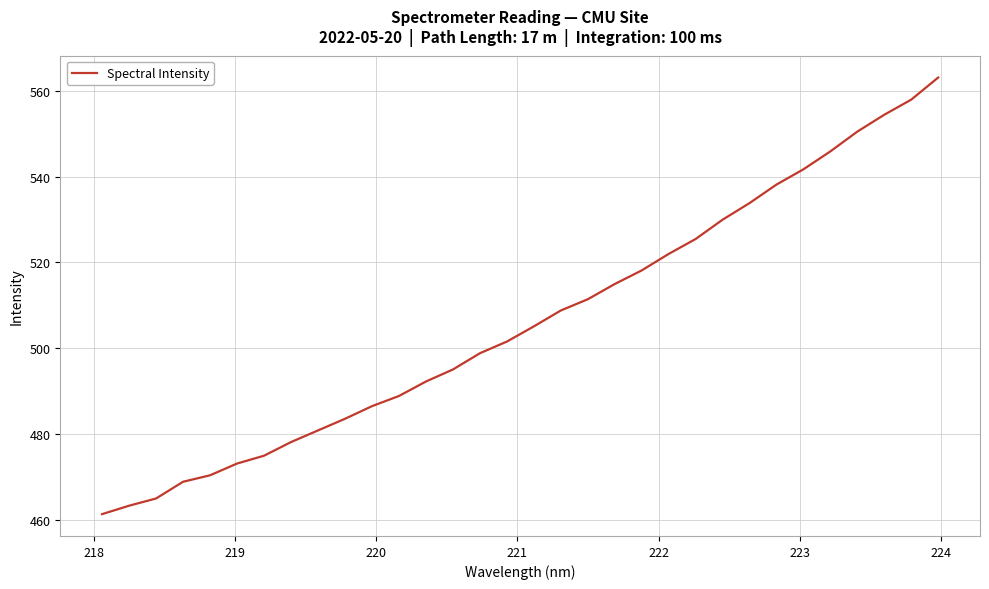

What is the minimum value shown in the chart?

461.3